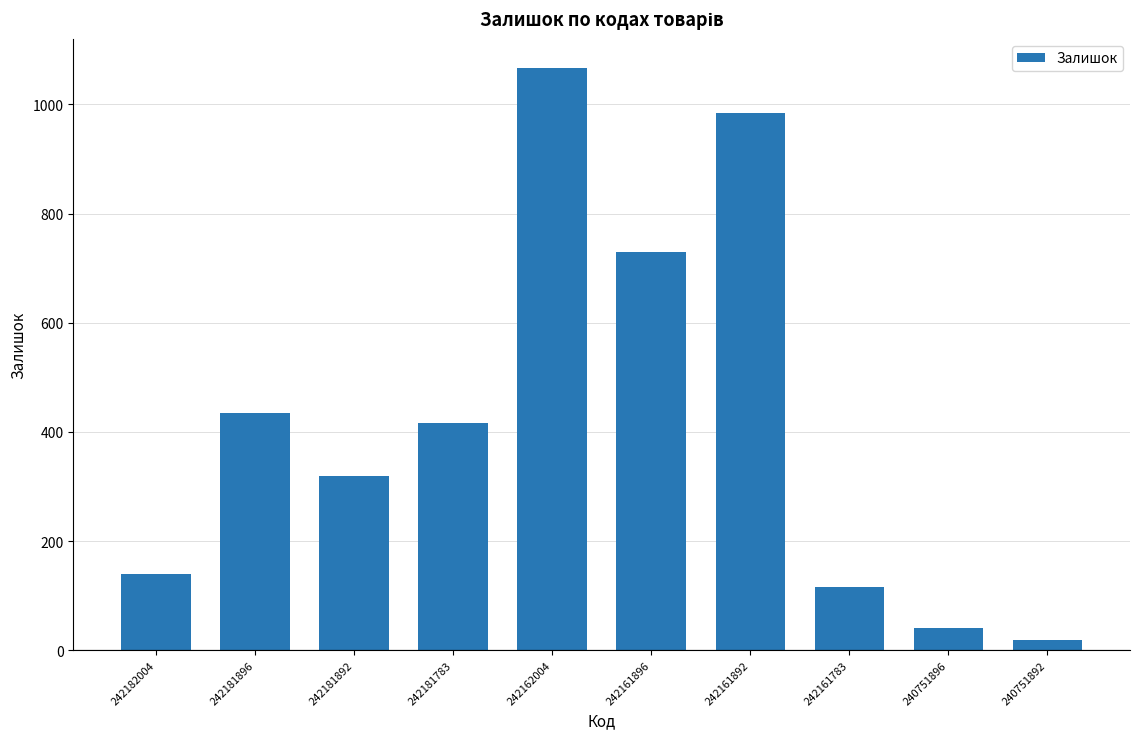

True or false: the data shows 41 at 240751896.

True